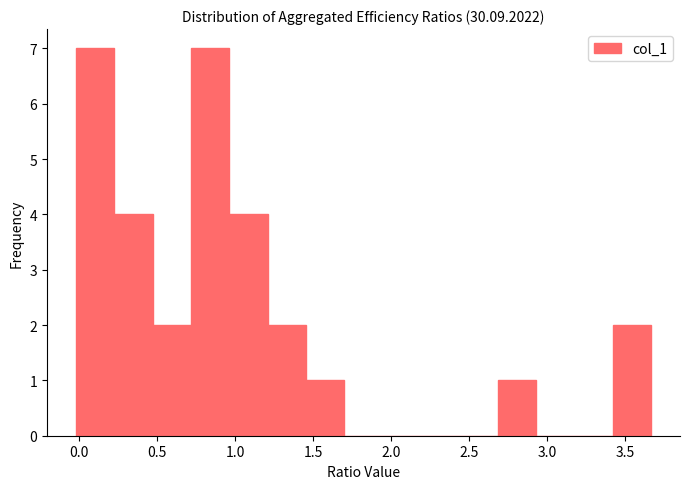

Reading left to right, list every bar in this chart as the range it spans on the x-axis followed by its height. Neither the bar edges nor the heights are printed on the chart, so give them approximately, as read against the axes.

0.00 to 0.20: 7
0.20 to 0.45: 4
0.45 to 0.70: 2
0.70 to 0.95: 7
0.95 to 1.20: 4
1.20 to 1.45: 2
1.45 to 1.70: 1
1.70 to 1.95: 0
1.95 to 2.20: 0
2.20 to 2.45: 0
2.45 to 2.70: 0
2.70 to 2.95: 1
2.95 to 3.20: 0
3.20 to 3.40: 0
3.40 to 3.65: 2